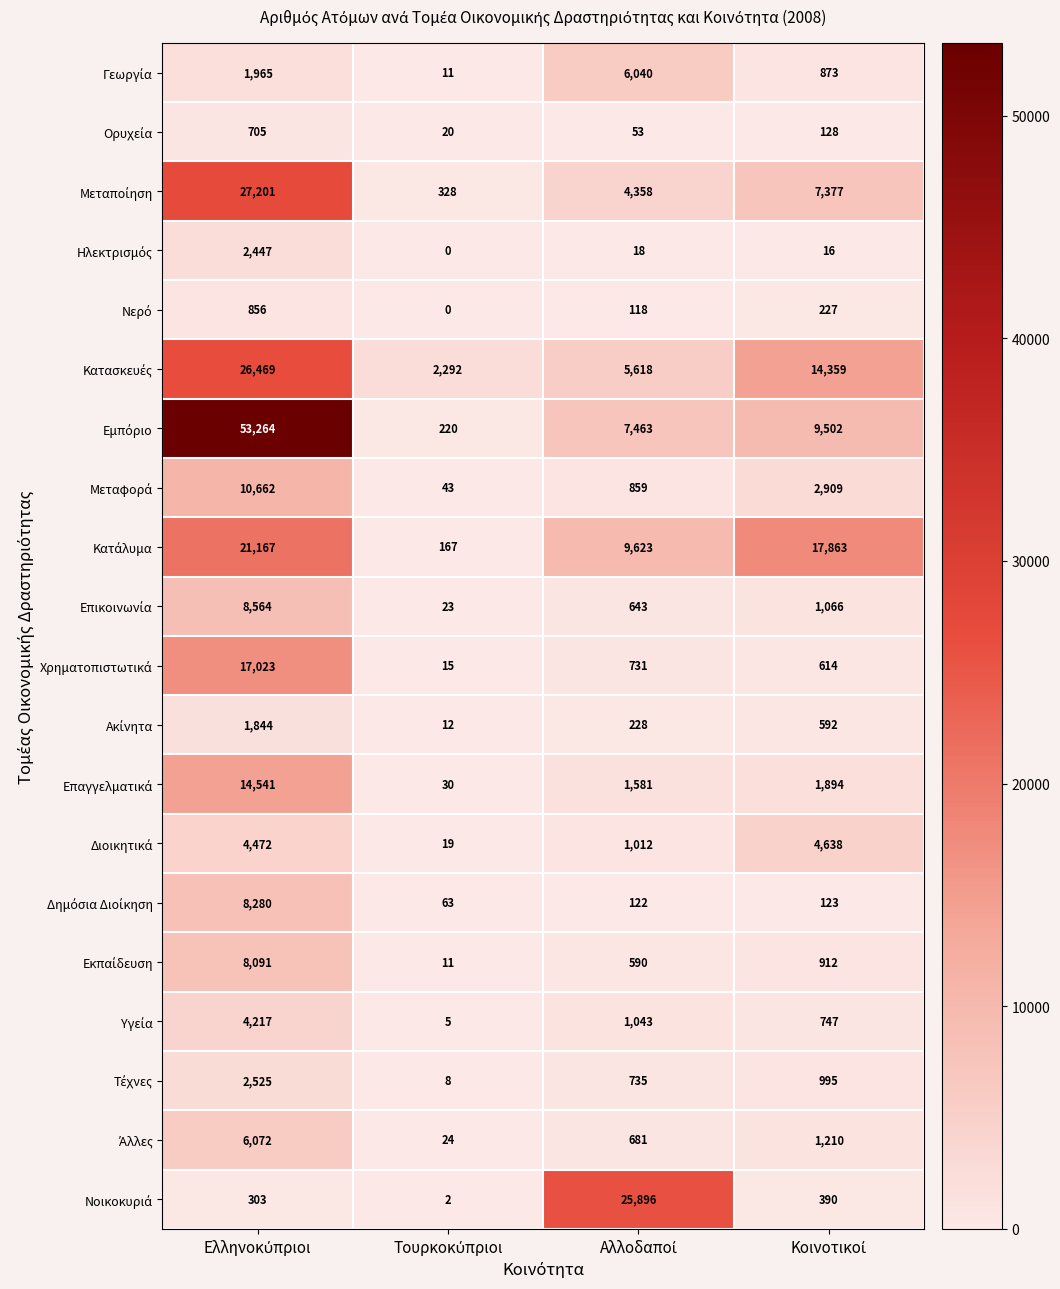

What is the maximum value shown in the chart?

53264